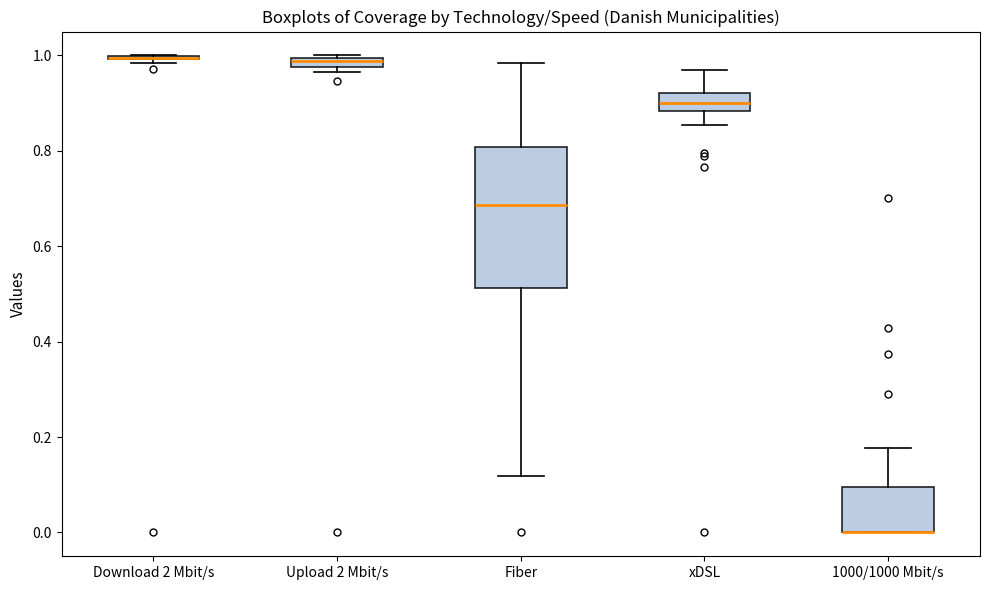

Which box is the tallest, from its lower edge to its upper edge?

Fiber